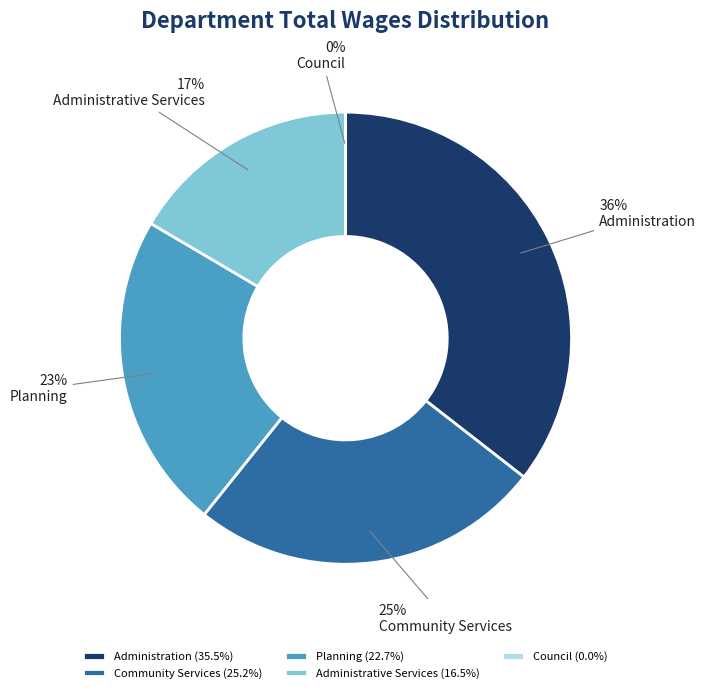

Does any single category account for the majority?

No